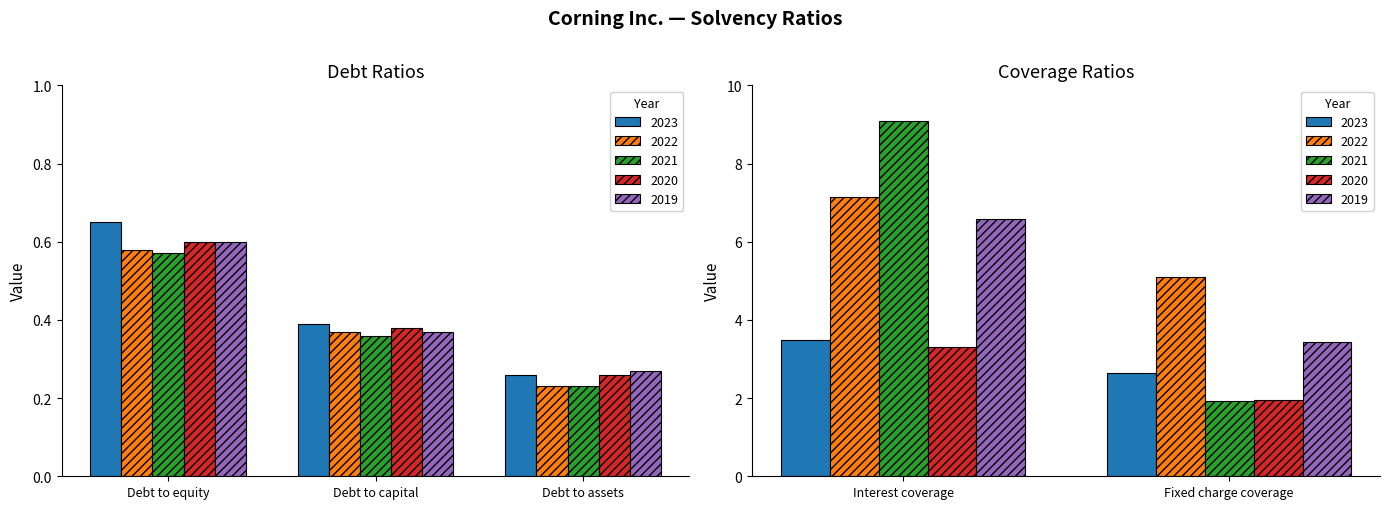

True or false: 2022 has a value of 0.4 at Debt to assets.

False